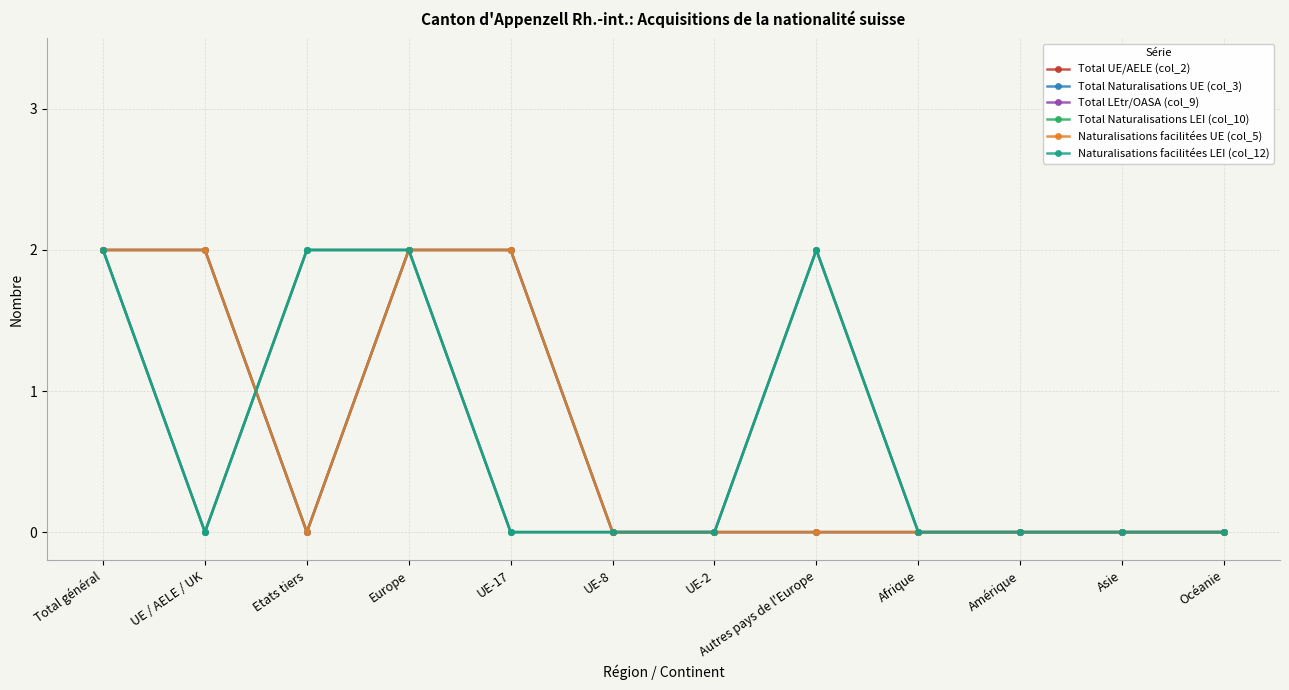

What is the label of the 9th point from the left?

Afrique